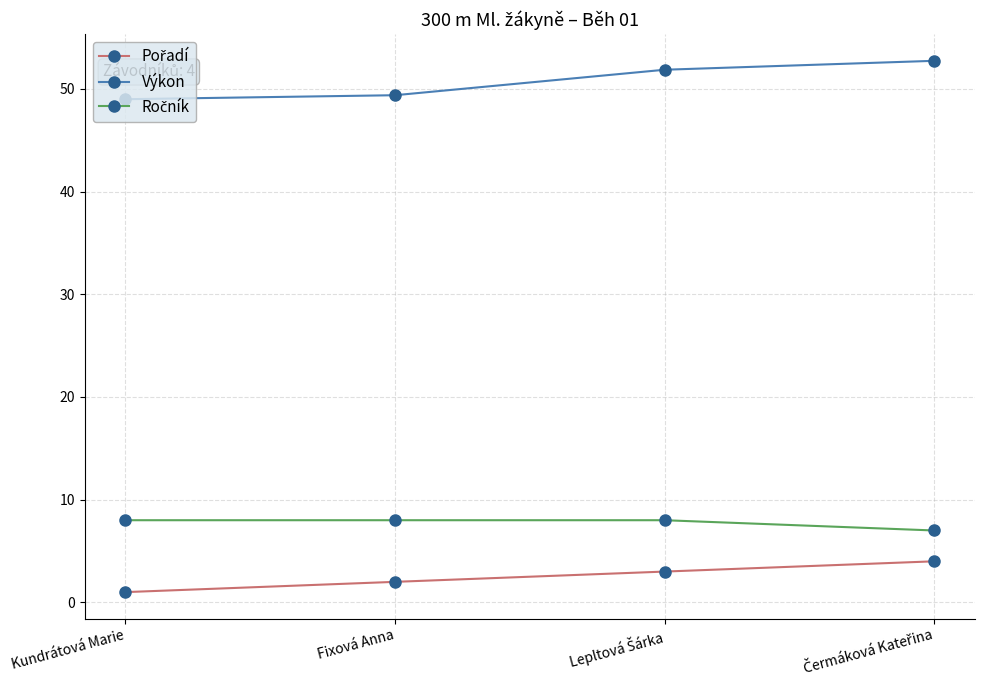

What is the value of the Výkon point at the 3rd from the left?

51.9